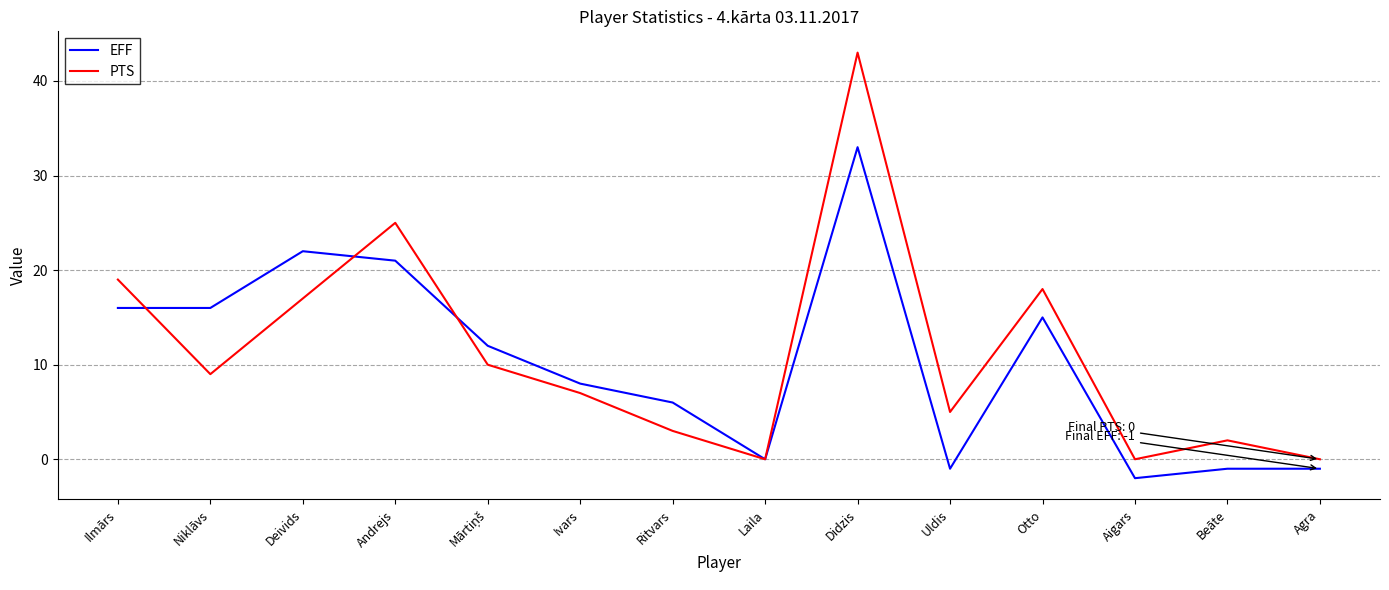

The value of PTS at Ivars is 10. True or false?

False